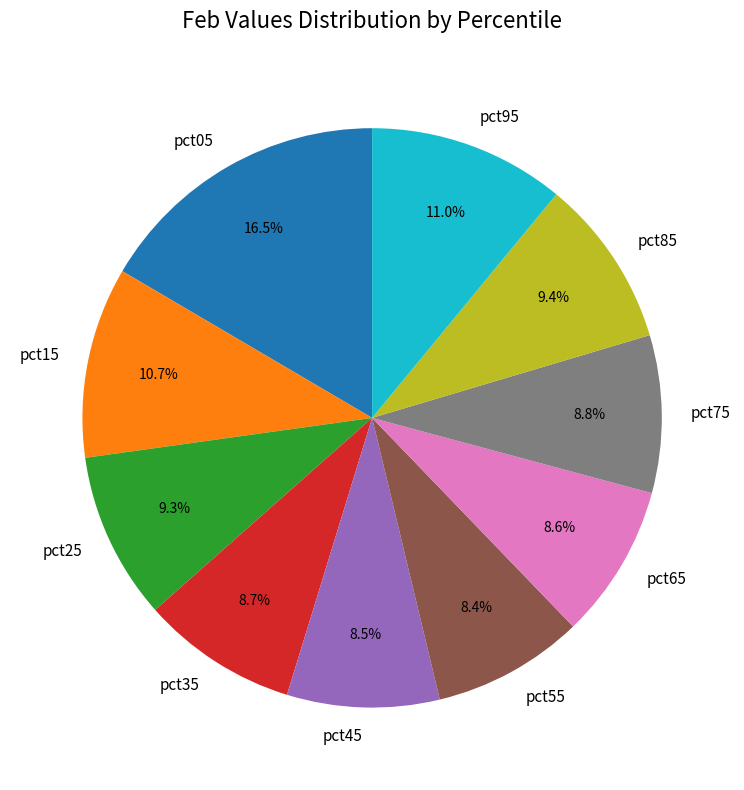

What percentage is the pct25 slice, to the nearest percent?

9%